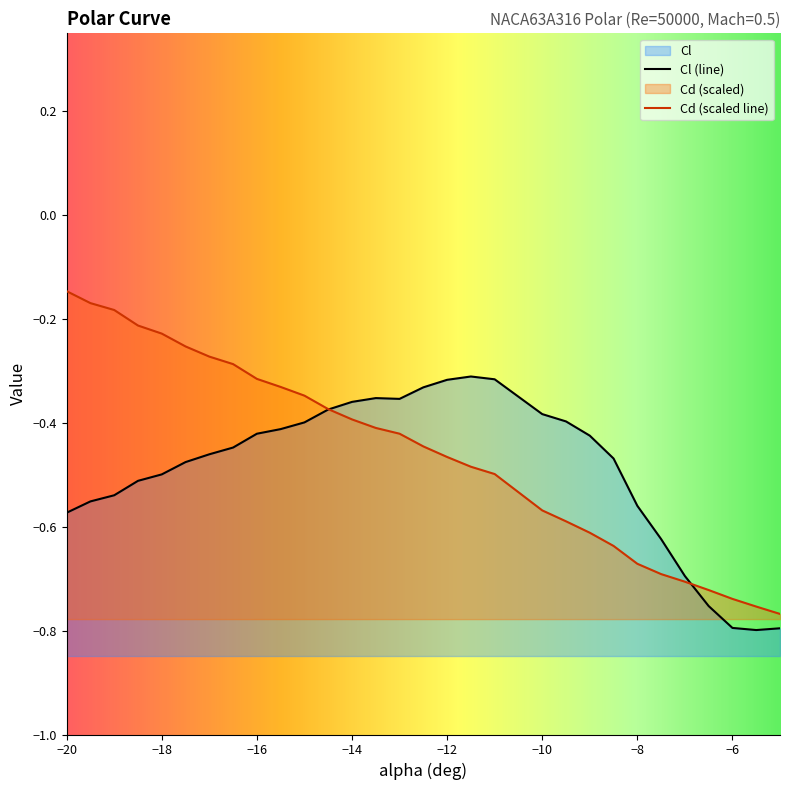

After their last crossing, which series has the higher values: Cl or Cd?

Cd